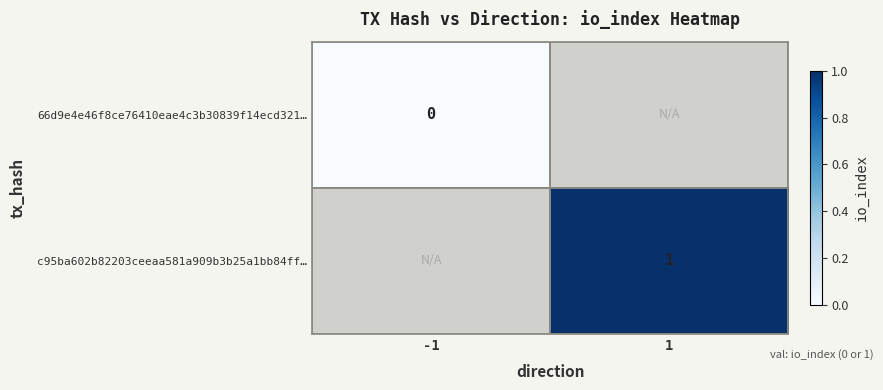

Is the value of c95ba602b82203ceeaa581a909b3b25a1bb84ff… at 1 greater than the value of 66d9e4e46f8ce76410eae4c3b30839f14ecd321… at -1?

Yes